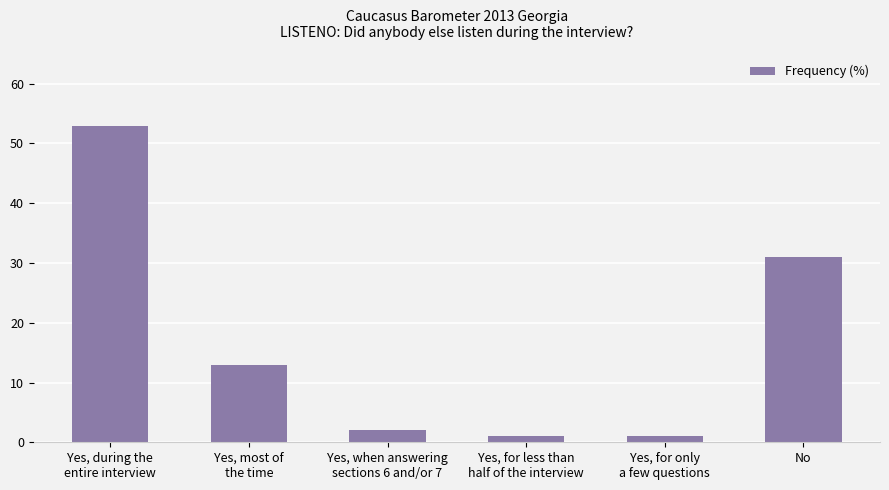

What is the difference between the maximum and minimum values?

52